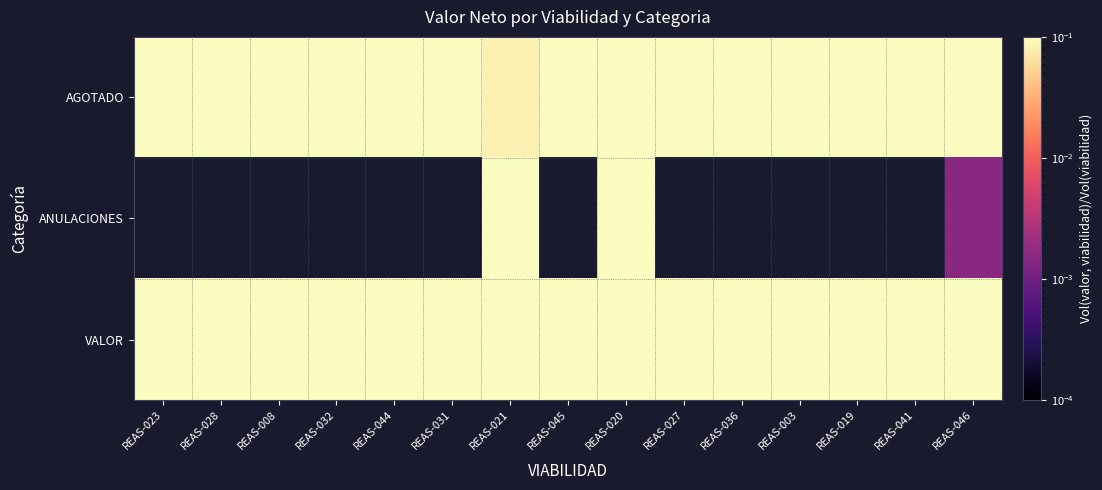

Reading right to left, list all the values displayed in this chart.

AGOTADO: REAS-046=0.5	REAS-041=0.5	REAS-019=0.5	REAS-003=0.5	REAS-036=0.5	REAS-027=0.5	REAS-020=0.4	REAS-045=0.5	REAS-021=0.1	REAS-031=0.5	REAS-044=0.5	REAS-032=0.5	REAS-008=0.5	REAS-028=0.5	REAS-023=0.5
ANULACIONES: REAS-046=0.0	REAS-041=0.0	REAS-019=0.0	REAS-003=0.0	REAS-036=0.0	REAS-027=0.0	REAS-020=0.1	REAS-045=0.0	REAS-021=0.4	REAS-031=0.0	REAS-044=0.0	REAS-032=0.0	REAS-008=0.0	REAS-028=0.0	REAS-023=0.0
VALOR: REAS-046=0.5	REAS-041=0.5	REAS-019=0.5	REAS-003=0.5	REAS-036=0.5	REAS-027=0.5	REAS-020=0.5	REAS-045=0.5	REAS-021=0.5	REAS-031=0.5	REAS-044=0.5	REAS-032=0.5	REAS-008=0.5	REAS-028=0.5	REAS-023=0.5